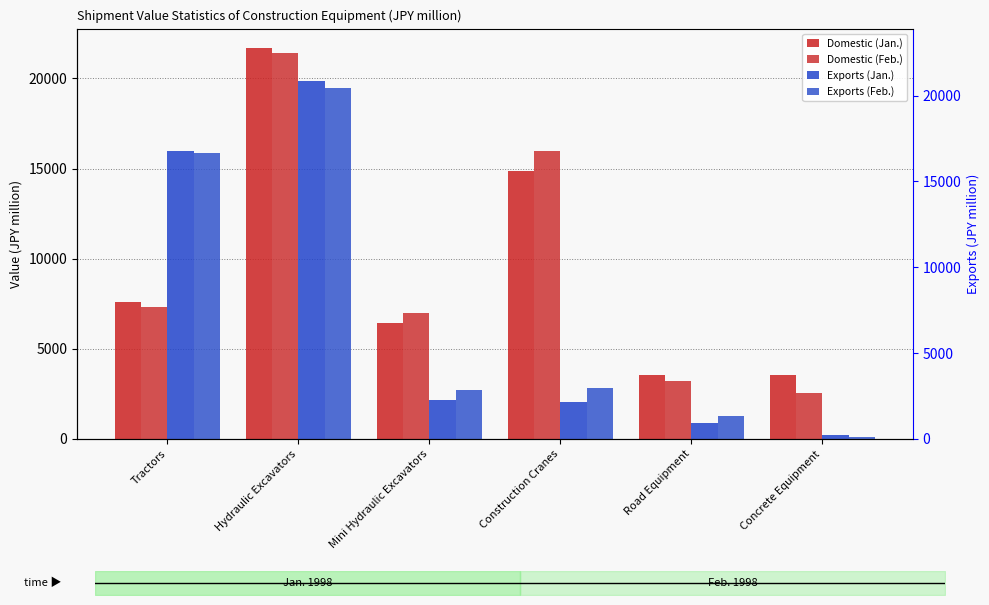

Reading left to right, what are all the values shown in this chart?

Domestic (Jan.): 7619	21681	6414	14868	3552	3524
Domestic (Feb.): 7318	21437	6994	15952	3195	2574
Exports (Jan.): 15977	19875	2151	2056	888	190
Exports (Feb.): 15850	19482	2691	2828	1281	131